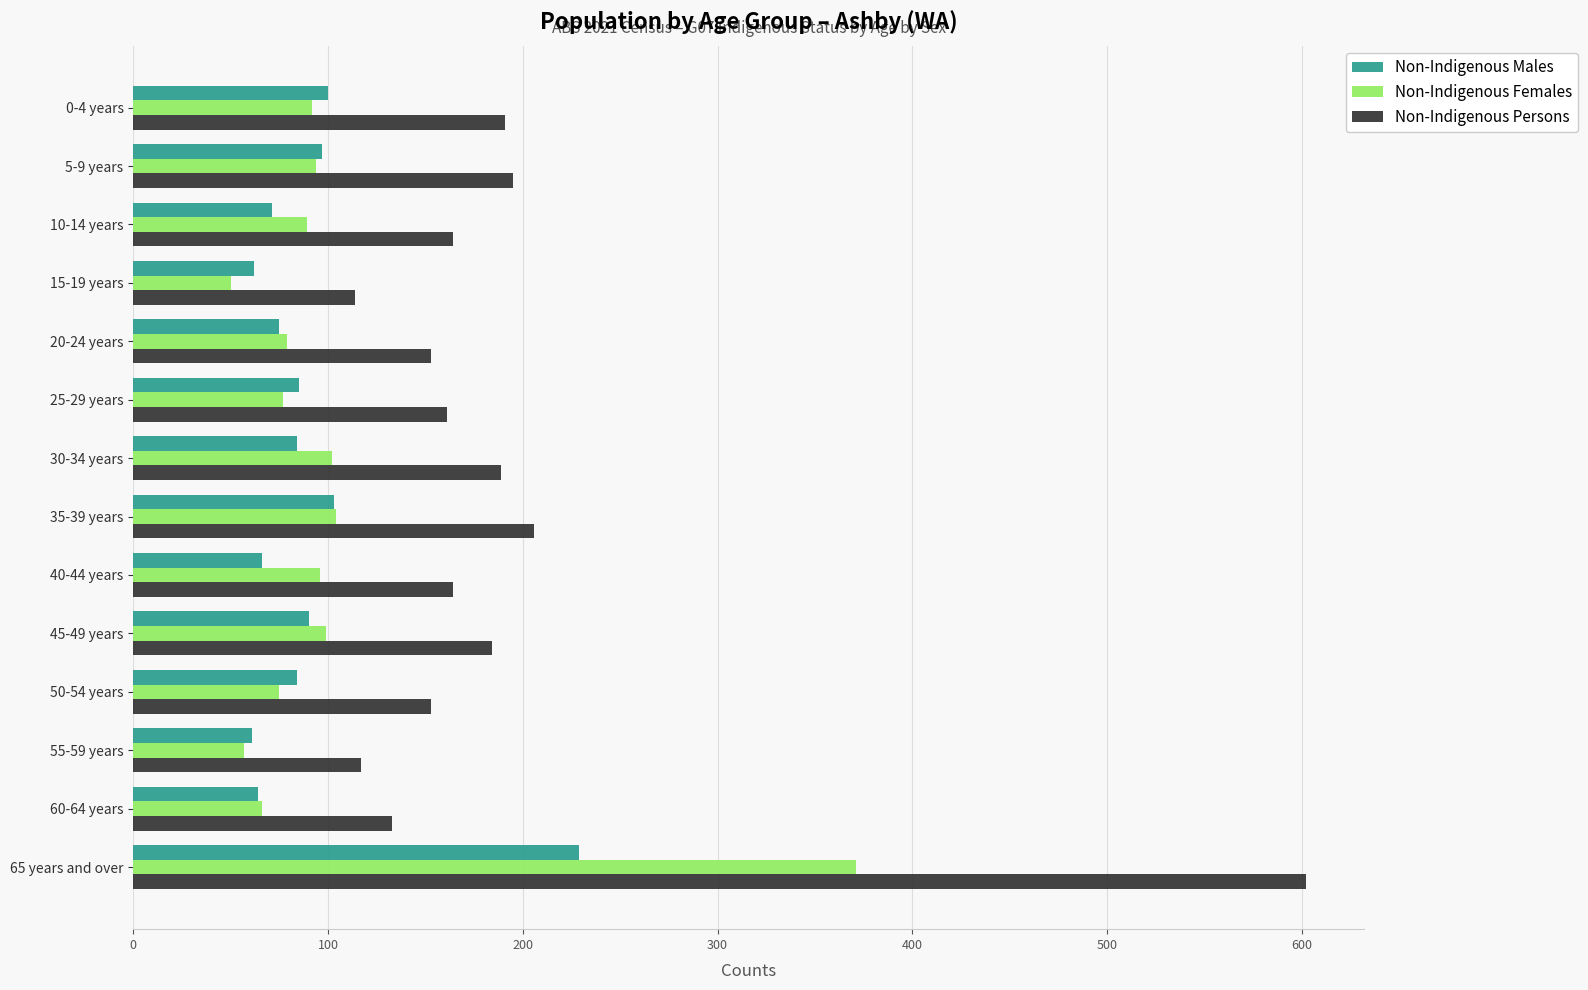

What is the spread (max minus min) of values at 40-44 years?

98